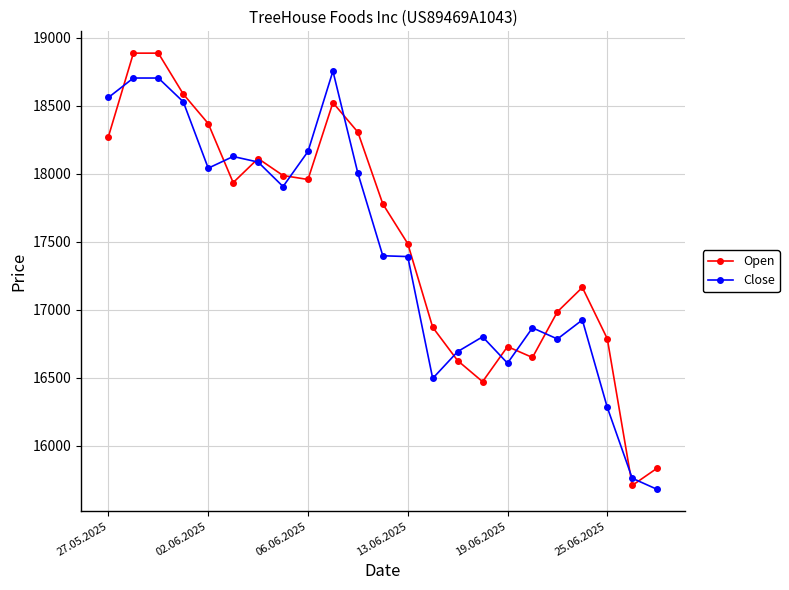

Count the number of categories in the chart.

23